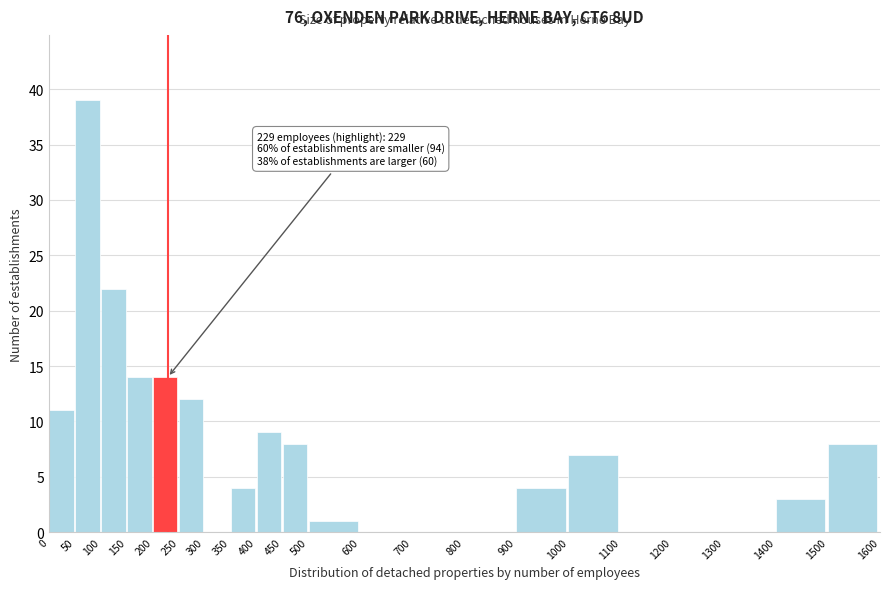

Over which range of the x-axis is the bar tallest?

50 to 100